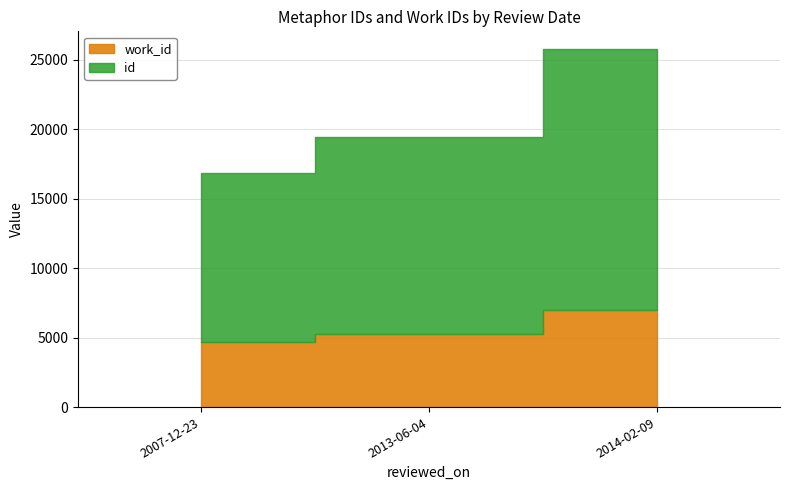

What is the average value?

5624